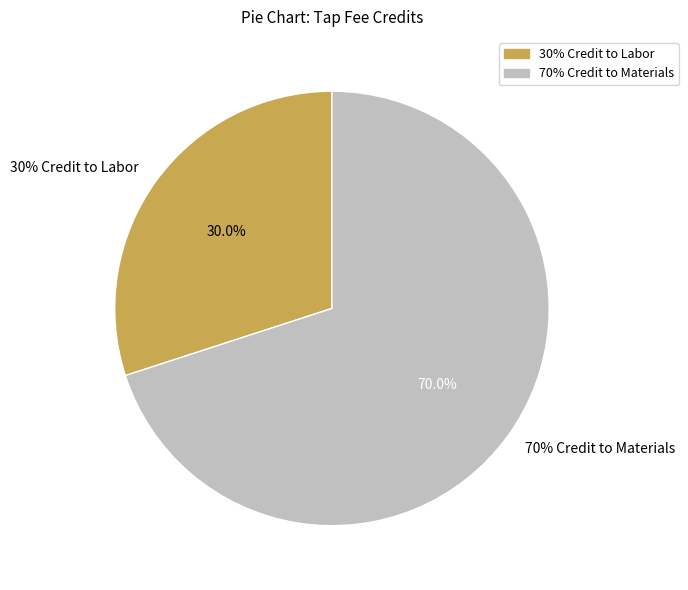

To the nearest percent, what is the average slice percentage?

50%